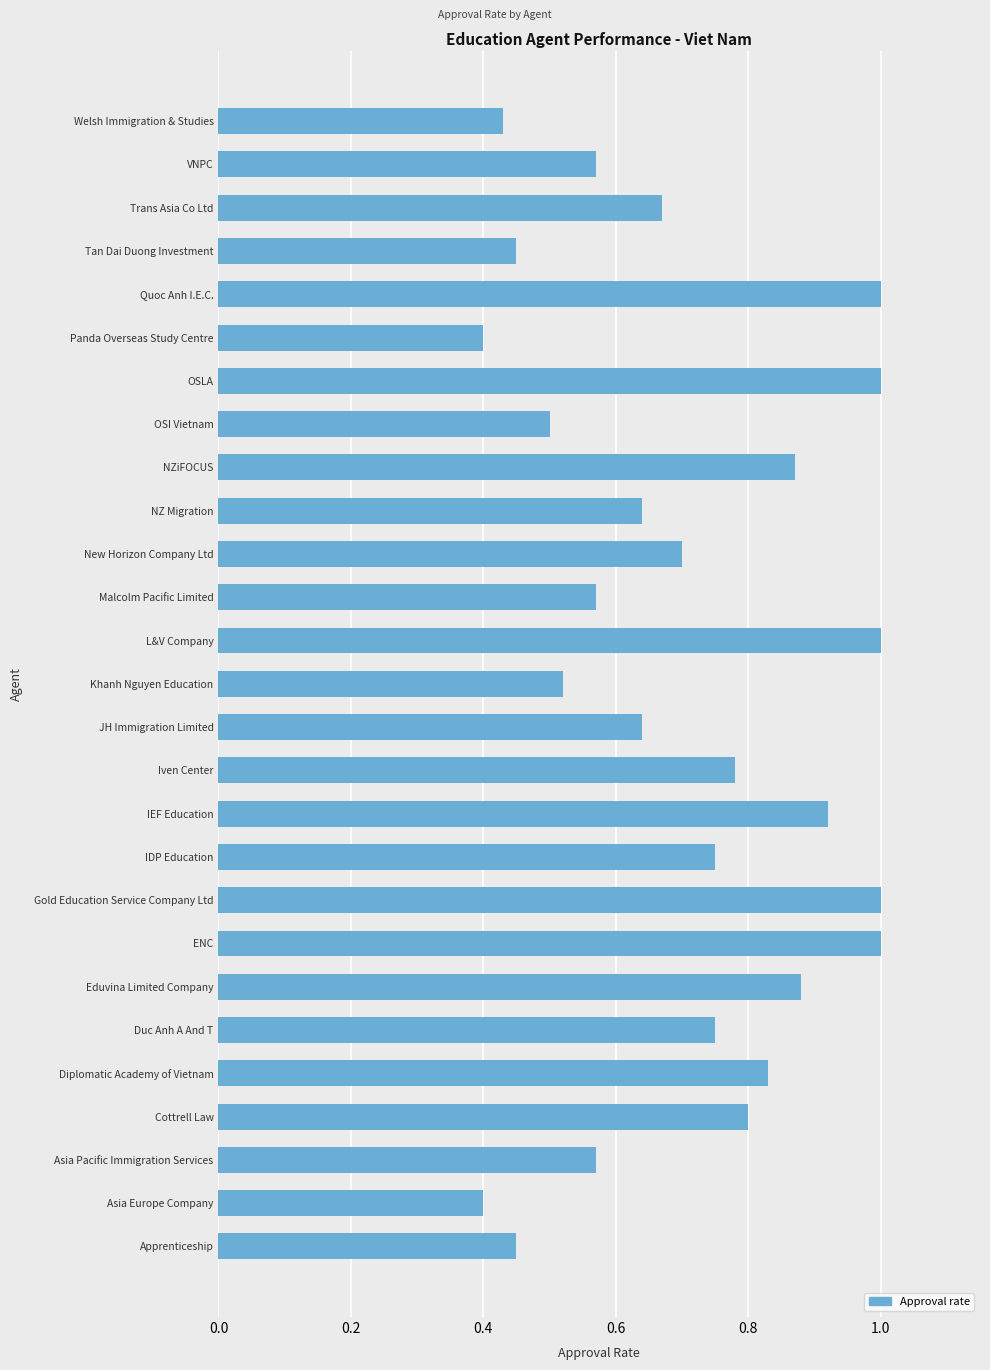

What is the sum of the values at Gold Education Service Company Ltd and OSI Vietnam?

1.5